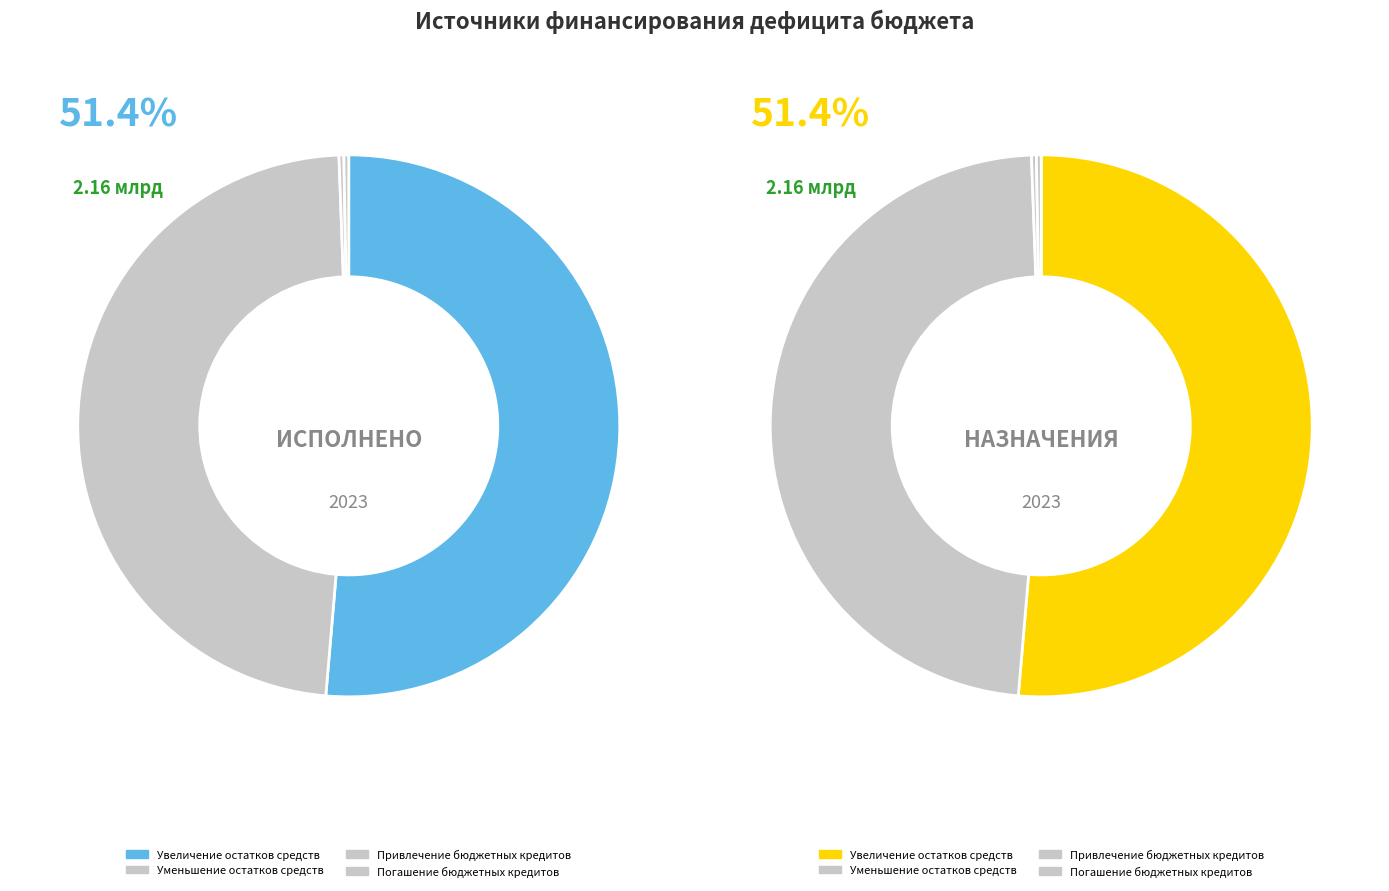

To the nearest percent, what is the difference between the Увеличение остатков средств and Погашение бюджетных кредитов slice percentages?

51%